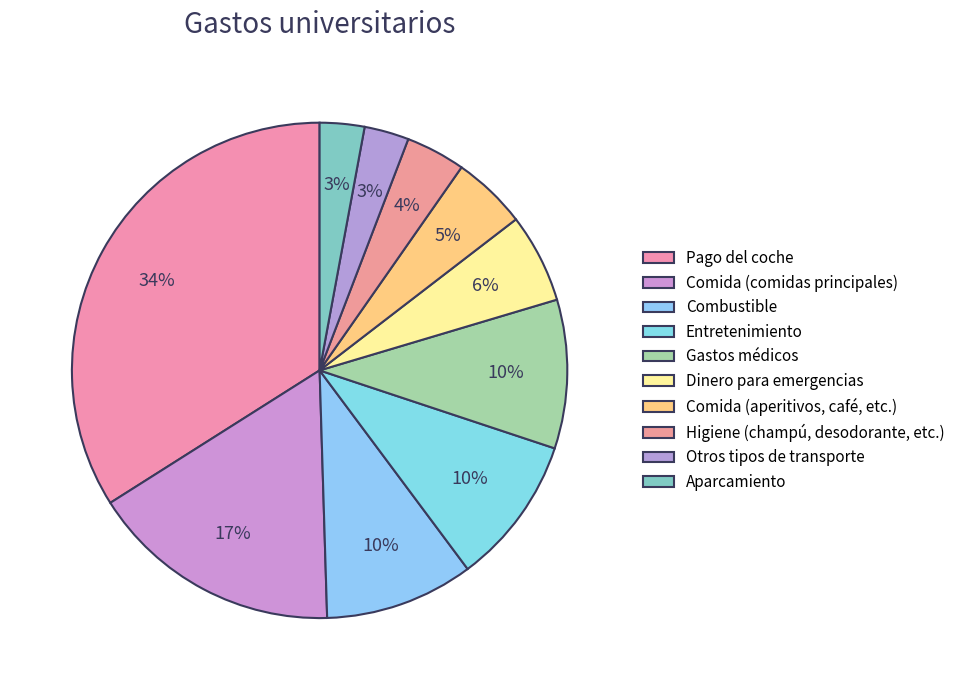

Which has a higher value, Combustible or Pago del coche?

Pago del coche